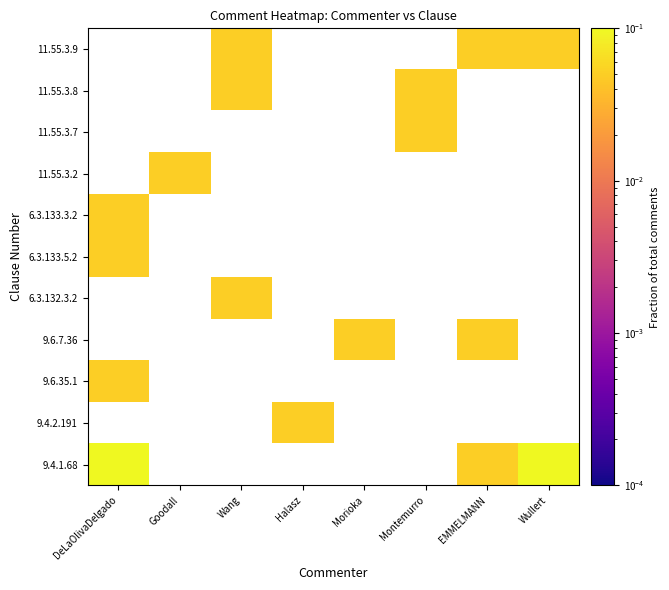

At which category does the chart reach its peak across all series?

DeLaOlivaDelgado